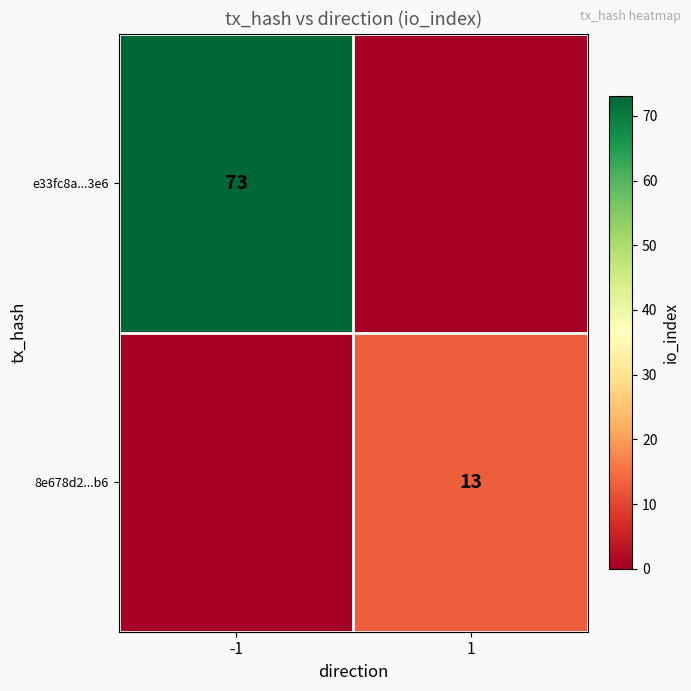

Count the number of categories in the chart.

2